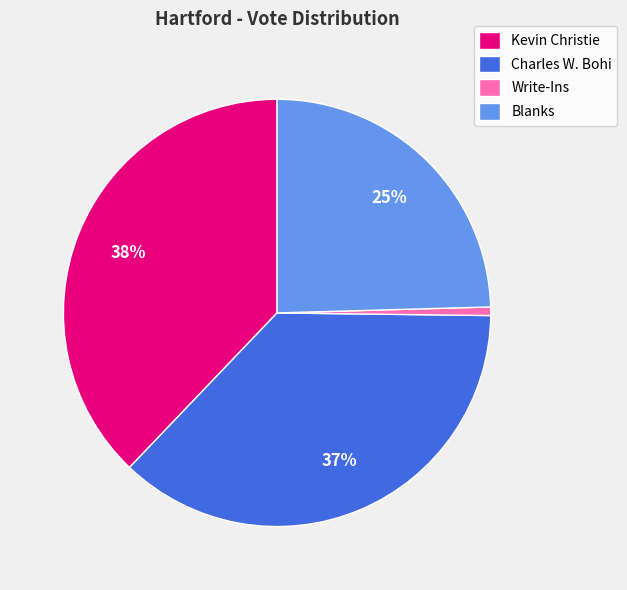

Count the number of slices in the pie.

4